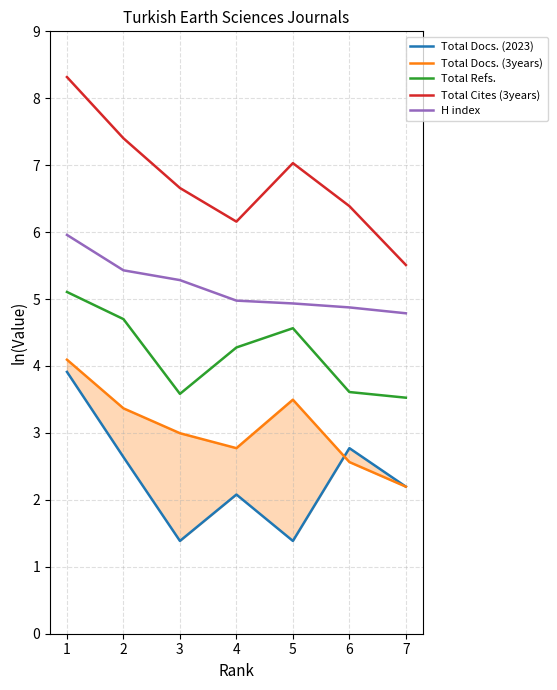

Is it true that Total Docs. (3years) equals 2.2 at 7?

True